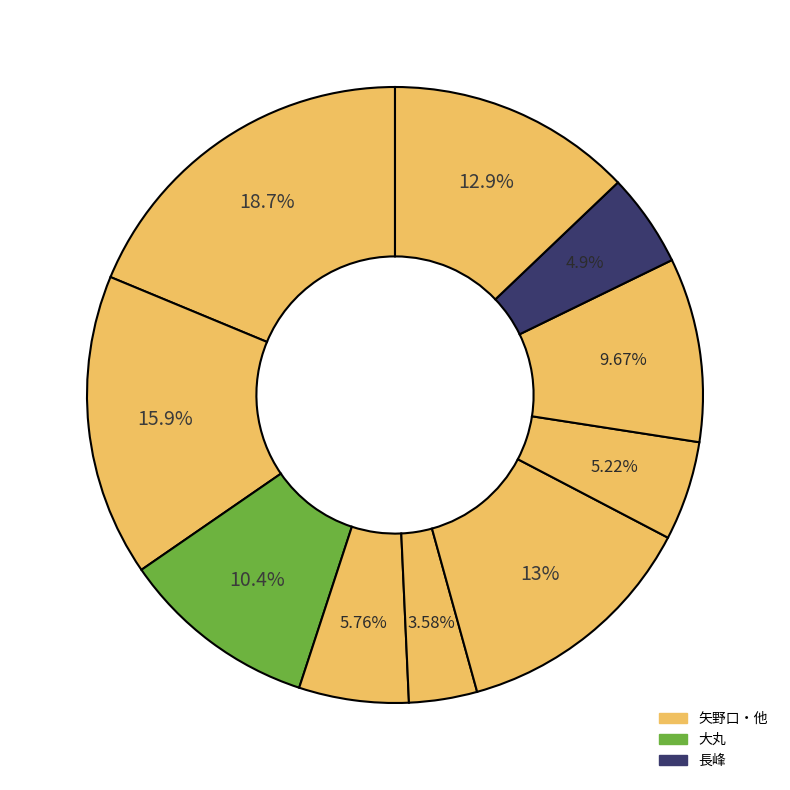

Does any single category account for the majority?

No